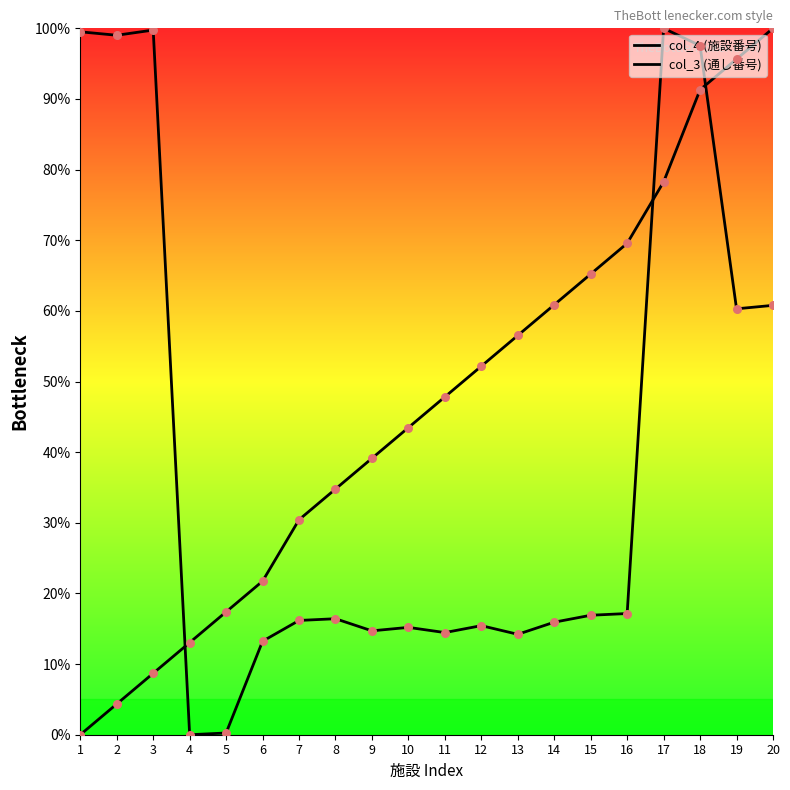

Which series contains the highest Y value?

col_4 (施設番号)